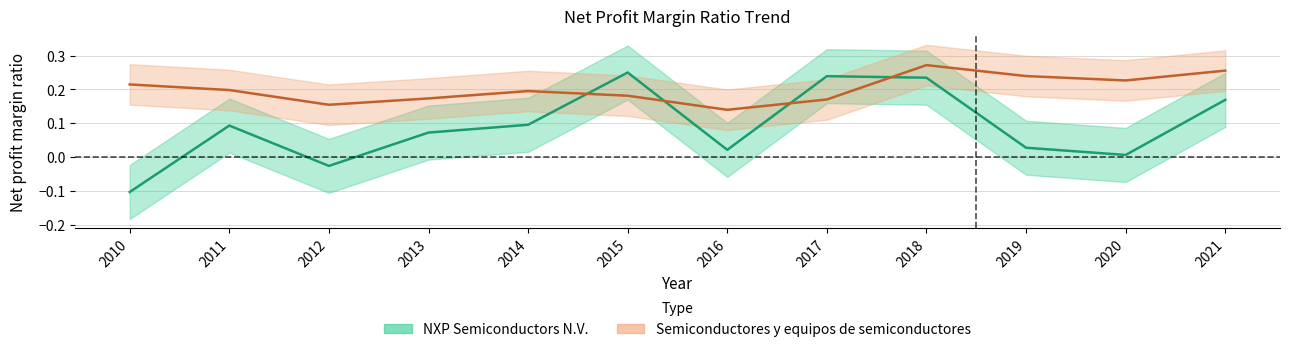

What is the sum of all NXP Semiconductors N.V. values?

1.1